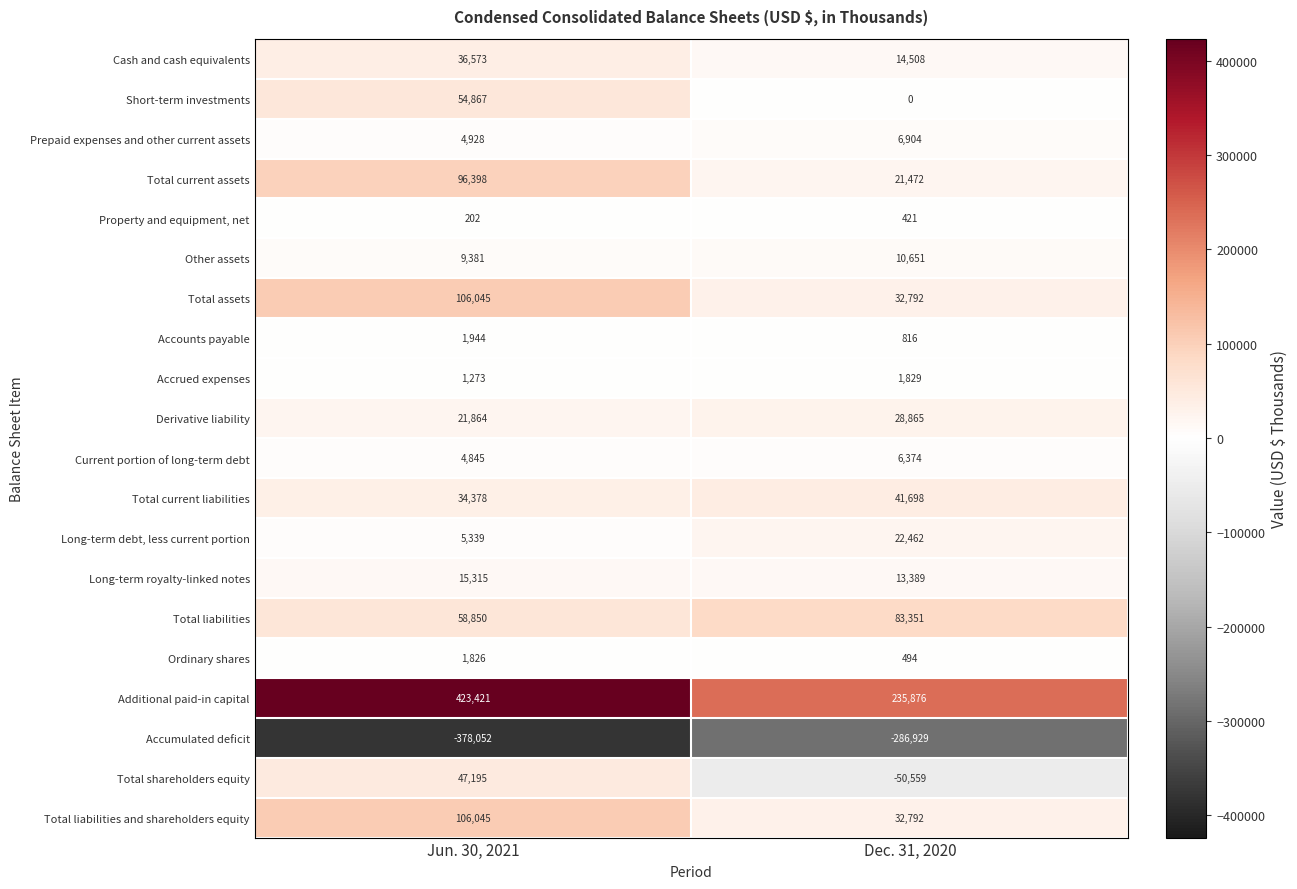

What value does the Total shareholders equity series have at Dec. 31, 2020?

-50559